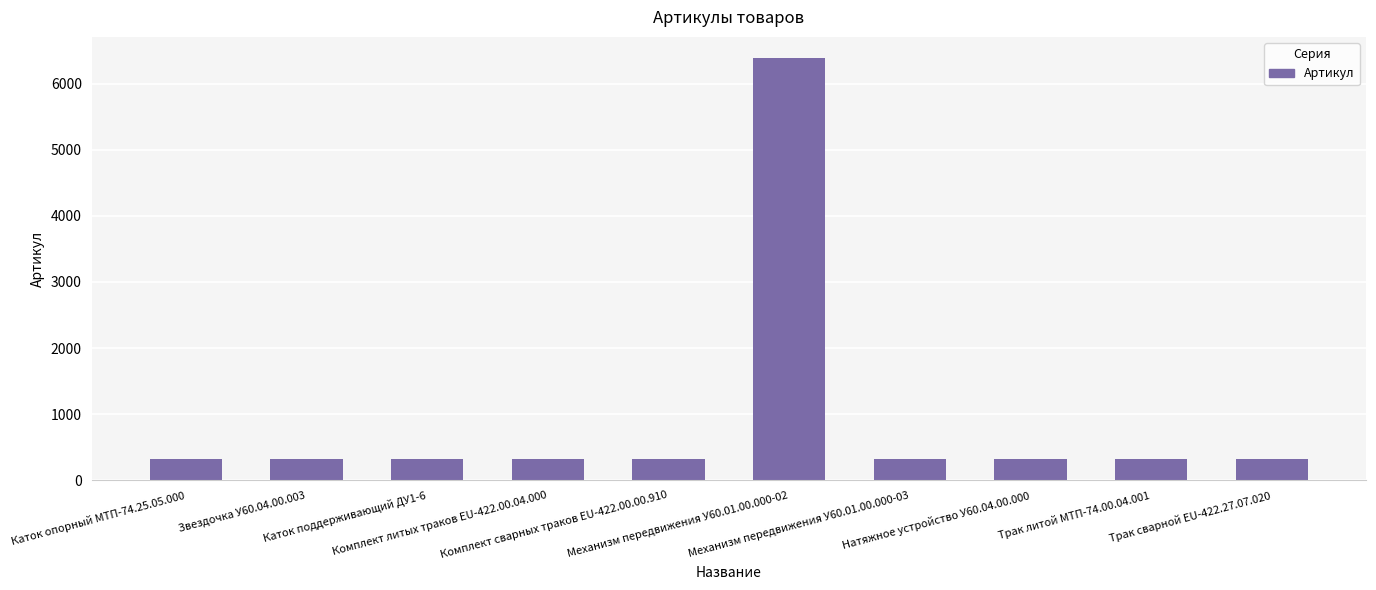

What is the sum of the values at Комплект сварных траков EU-422.00.00.910 and Механизм передвижения У60.01.00.000-03?

653